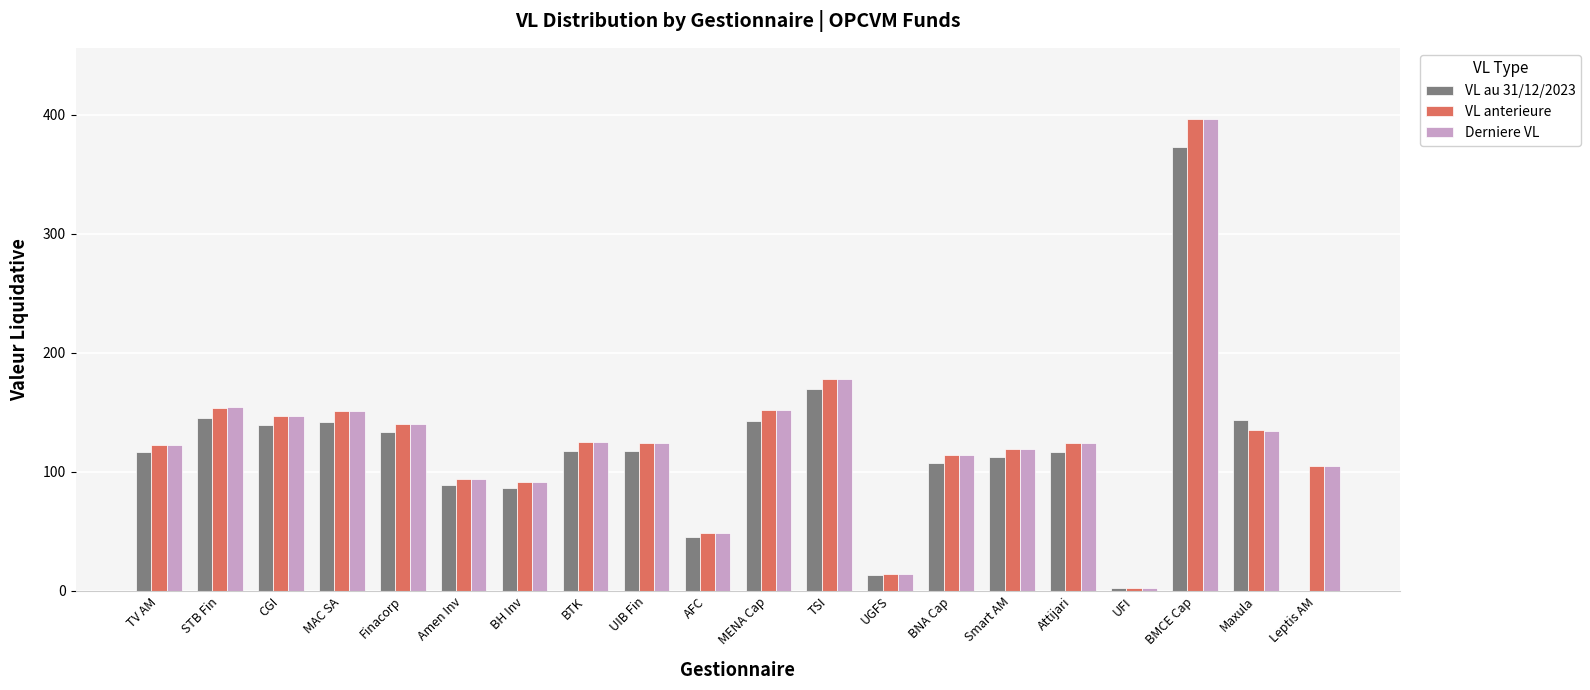

What is the average value of the VL au 31/12/2023 series?

115.8